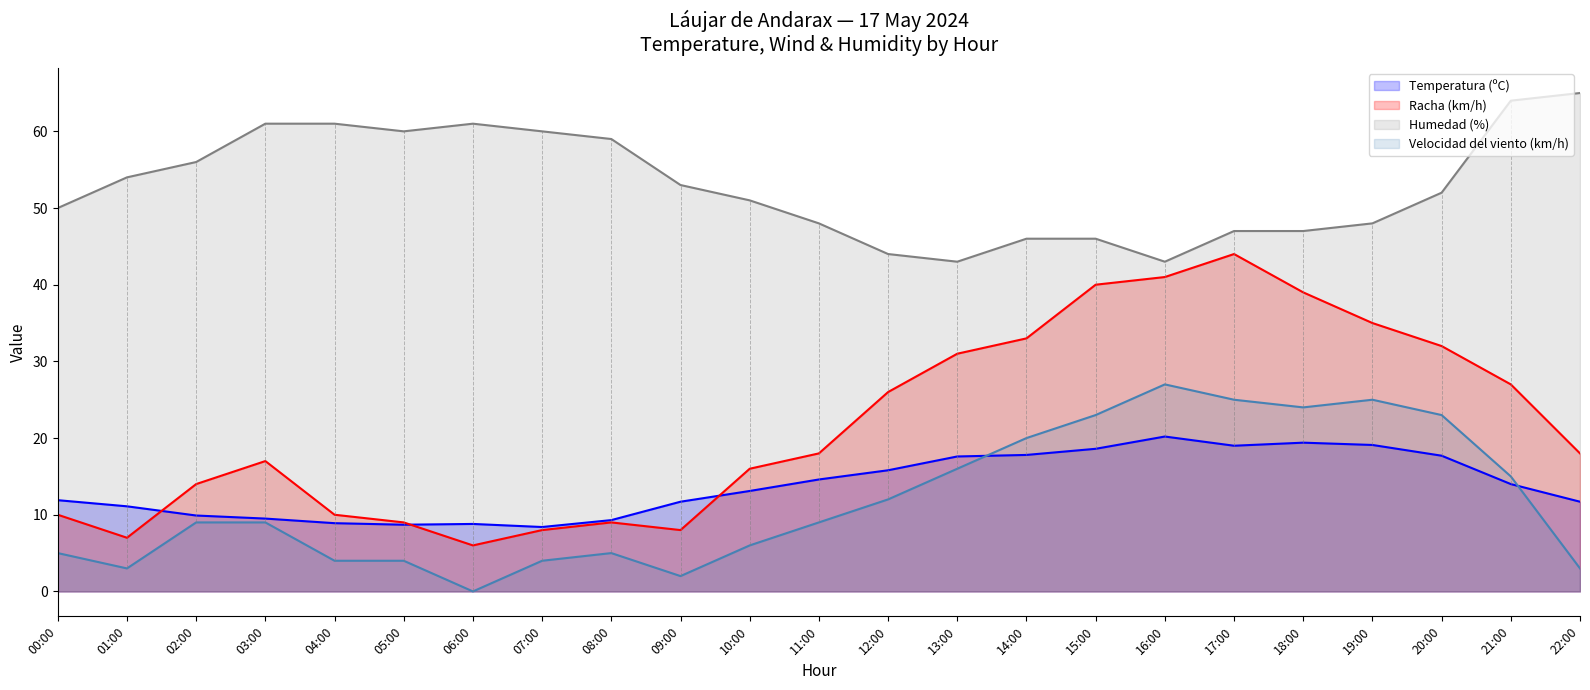

What is the spread (max minus min) of values at 08:00?

54.0